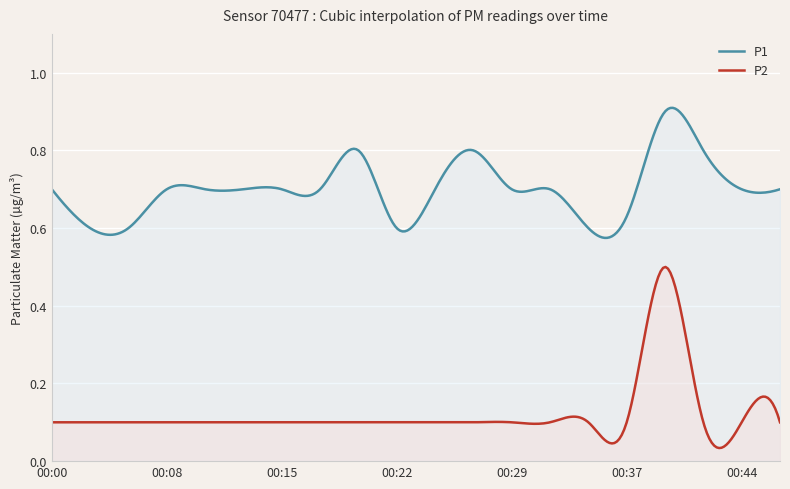

What is the total value across all series at 00:17?

0.8